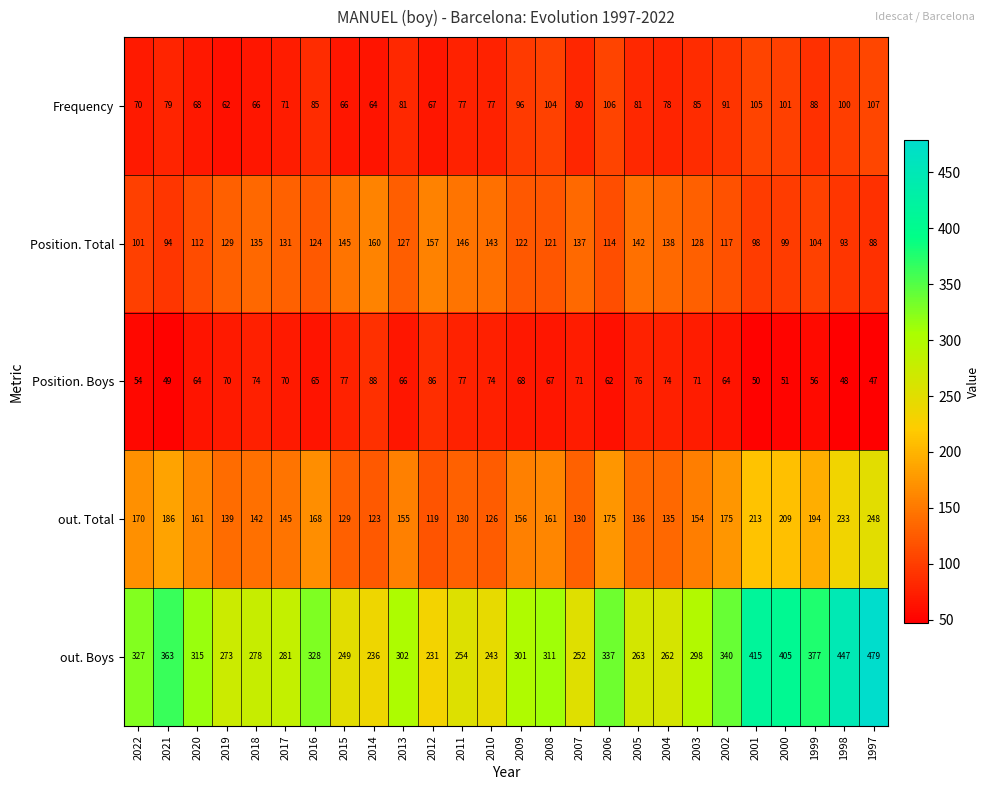

What is the minimum value for Position. Total?

88